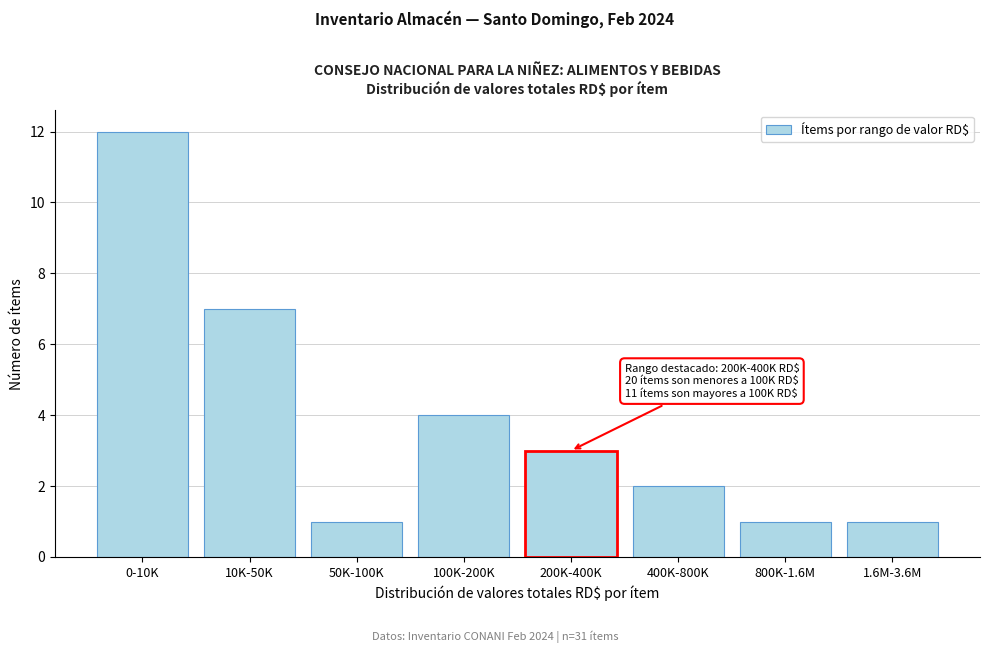

Reading left to right, extract all data points from this chart.

0-10K=12	10K-50K=7	50K-100K=1	100K-200K=4	200K-400K=3	400K-800K=2	800K-1.6M=1	1.6M-3.6M=1